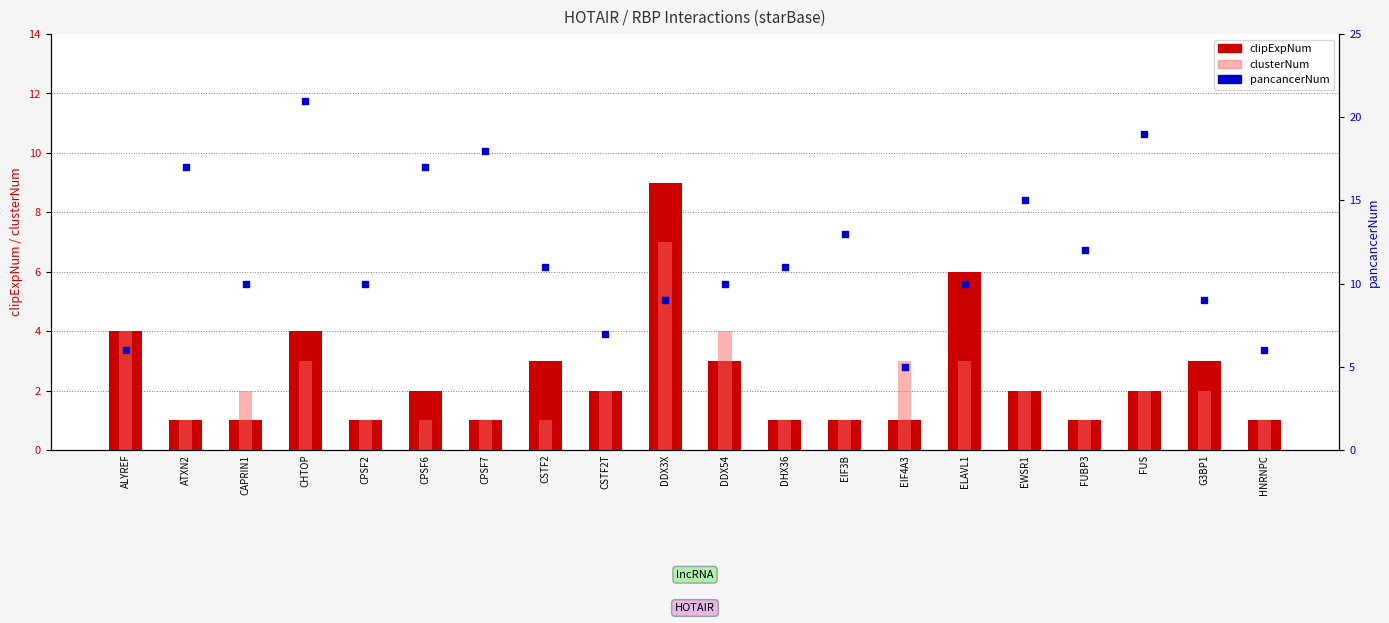

Which series contains the lowest Y value?

clipExpNum